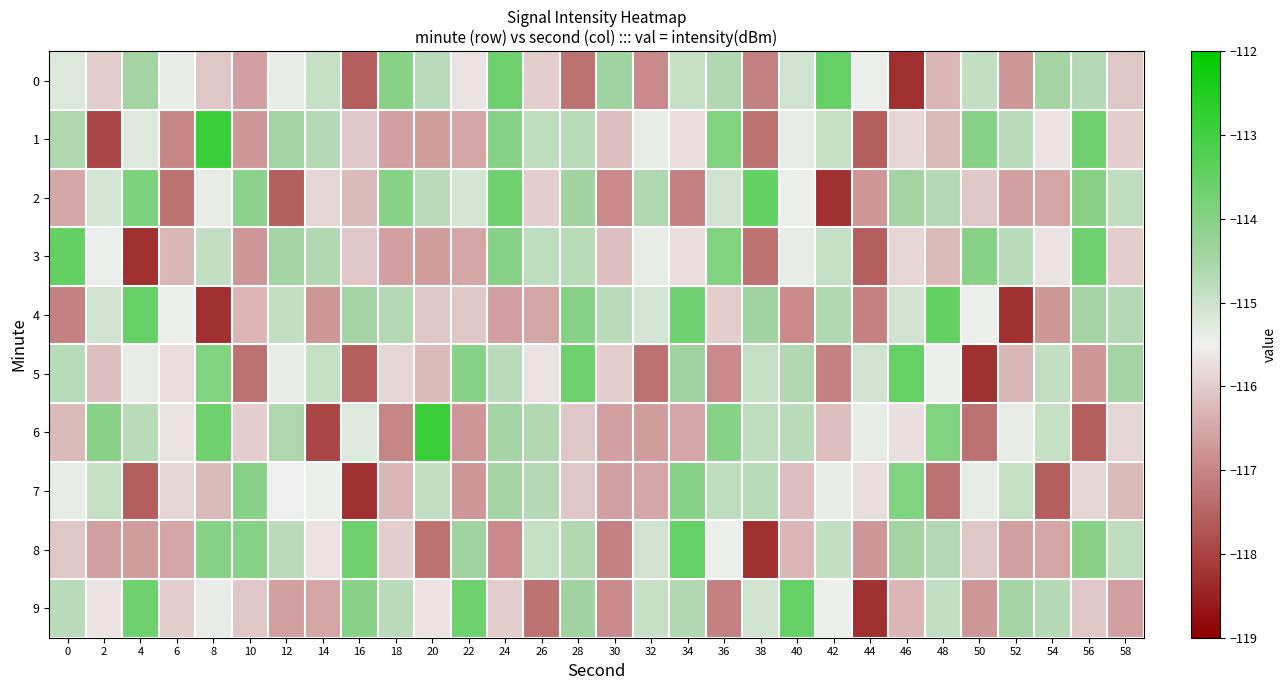

What is the total value across all series at 2?

-1156.9